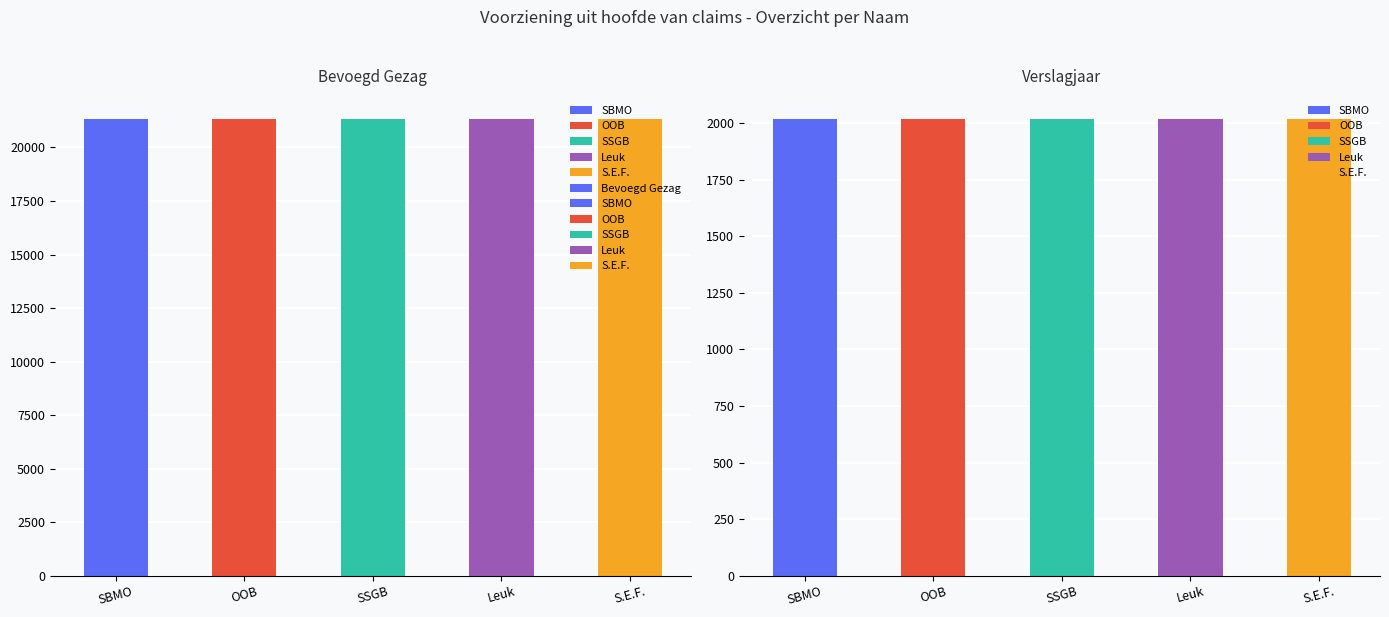

What is the sum of the values at SBMO and S.E.F.?

42680